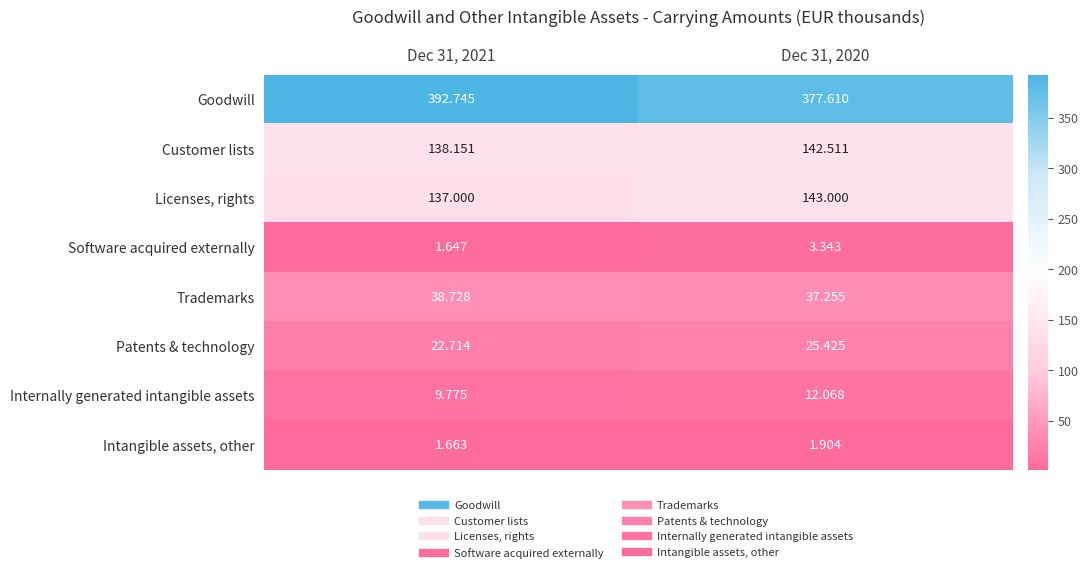

Which series has the largest range (max minus min)?

Goodwill